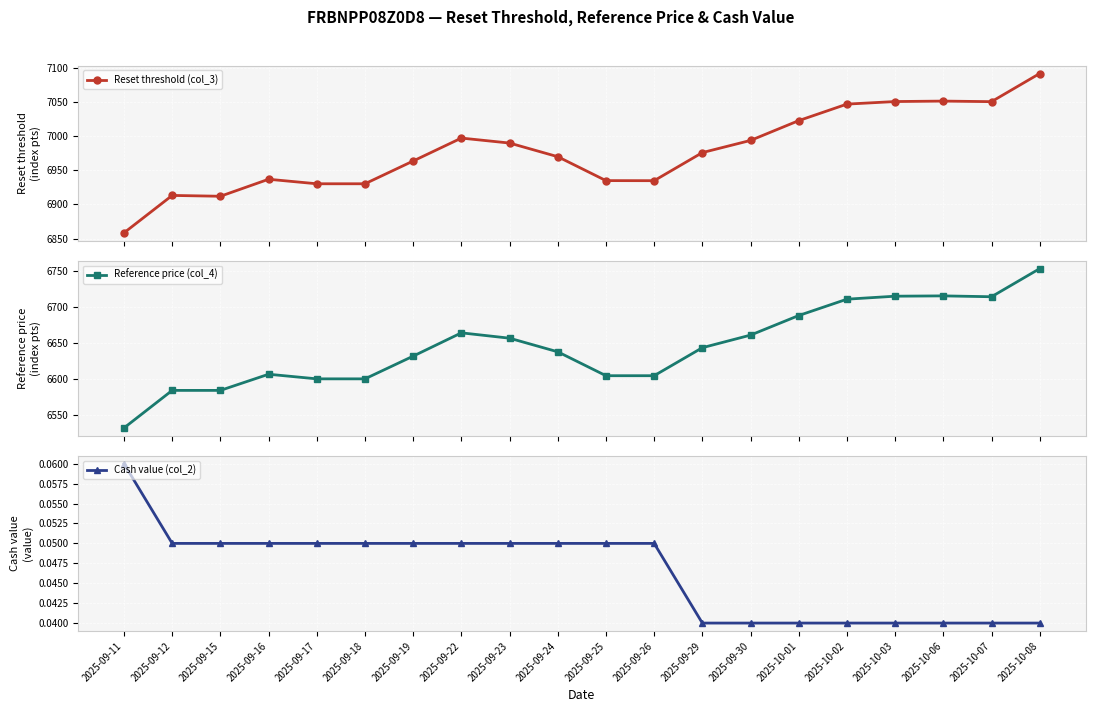

Reading left to right, extract all data points from this chart.

Reset threshold (col_3): 2025-09-11=6858.6	2025-09-12=6913.2	2025-09-15=6912.0	2025-09-16=6936.9	2025-09-17=6930.3	2025-09-18=6930.3	2025-09-19=6963.5	2025-09-22=6997.0	2025-09-23=6989.8	2025-09-24=6969.8	2025-09-25=6934.9	2025-09-26=6934.8	2025-09-29=6975.8	2025-09-30=6993.6	2025-10-01=7022.6	2025-10-02=7046.7	2025-10-03=7050.4	2025-10-06=7051.1	2025-10-07=7050.3	2025-10-08=7091.4
Reference price (col_4): 2025-09-11=6532.0	2025-09-12=6584.3	2025-09-15=6584.3	2025-09-16=6606.8	2025-09-17=6600.4	2025-09-18=6600.4	2025-09-19=6632.0	2025-09-22=6664.4	2025-09-23=6656.9	2025-09-24=6638.0	2025-09-25=6604.7	2025-09-26=6604.7	2025-09-29=6643.7	2025-09-30=6661.2	2025-10-01=6688.5	2025-10-02=6711.2	2025-10-03=6715.4	2025-10-06=6715.8	2025-10-07=6714.6	2025-10-08=6753.7
Cash value (col_2): 2025-09-11=0.1	2025-09-12=0.1	2025-09-15=0.1	2025-09-16=0.1	2025-09-17=0.1	2025-09-18=0.1	2025-09-19=0.1	2025-09-22=0.1	2025-09-23=0.1	2025-09-24=0.1	2025-09-25=0.1	2025-09-26=0.1	2025-09-29=0.0	2025-09-30=0.0	2025-10-01=0.0	2025-10-02=0.0	2025-10-03=0.0	2025-10-06=0.0	2025-10-07=0.0	2025-10-08=0.0